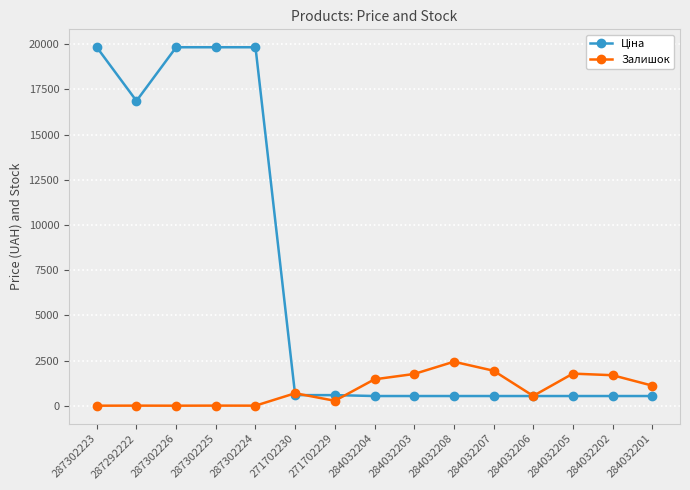

Does the chart have visible grid lines?

Yes